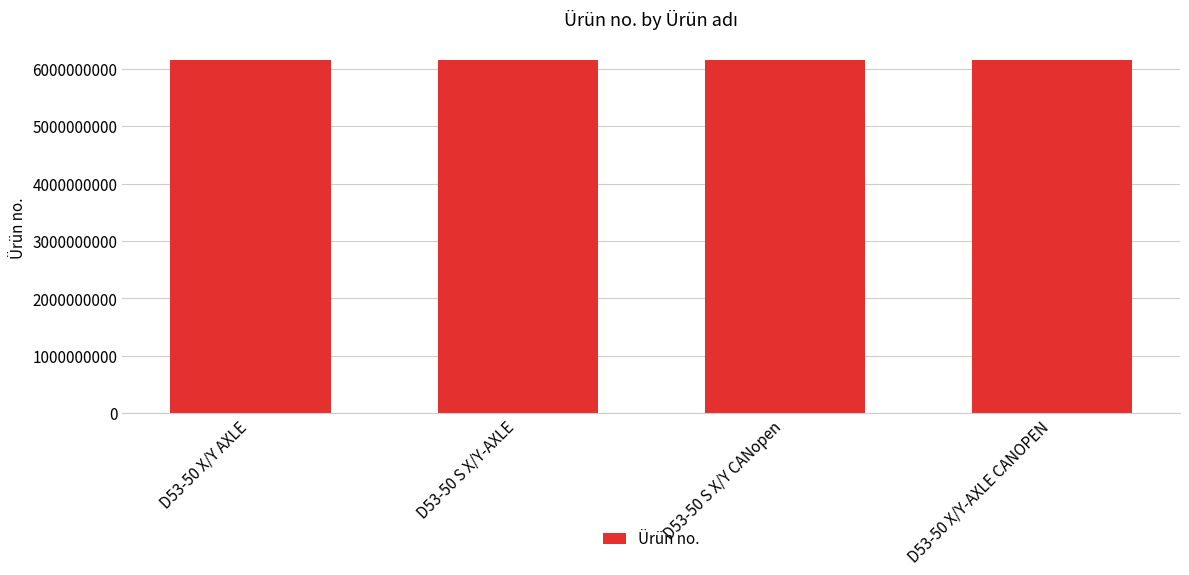

Where does the data first go above 6158122700?

D53-50 S X/Y CANopen